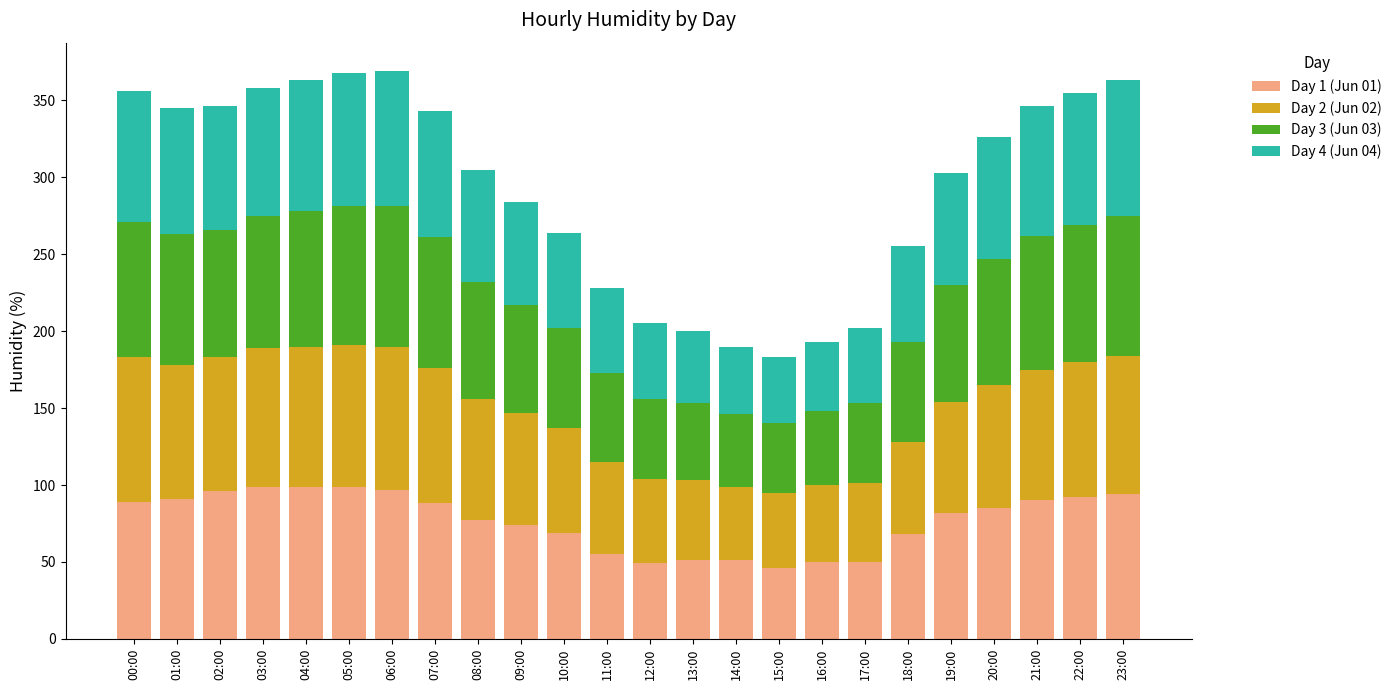

What is the total value across all series at 07:00?

343